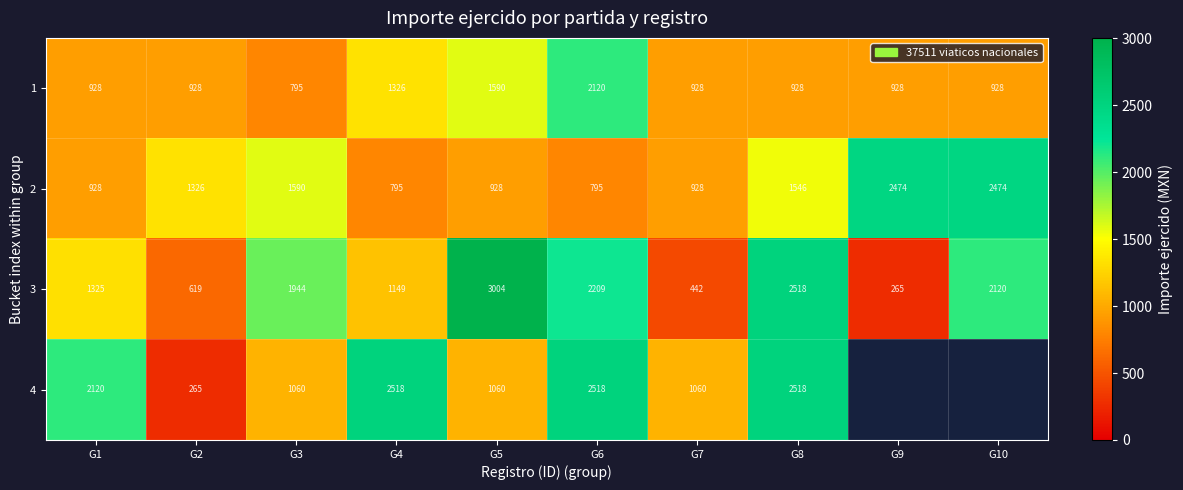

The value of 4 at G1 is 1224. True or false?

False